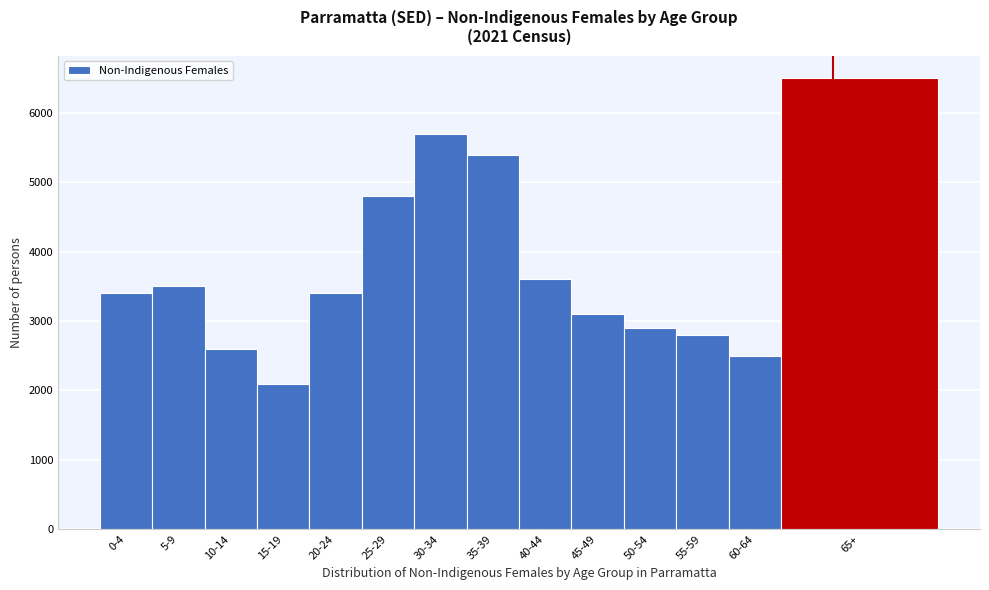

Reading left to right, extract all data points from this chart.

3400	3500	2600	2100	3400	4800	5700	5400	3600	3100	2900	2800	2500	6500